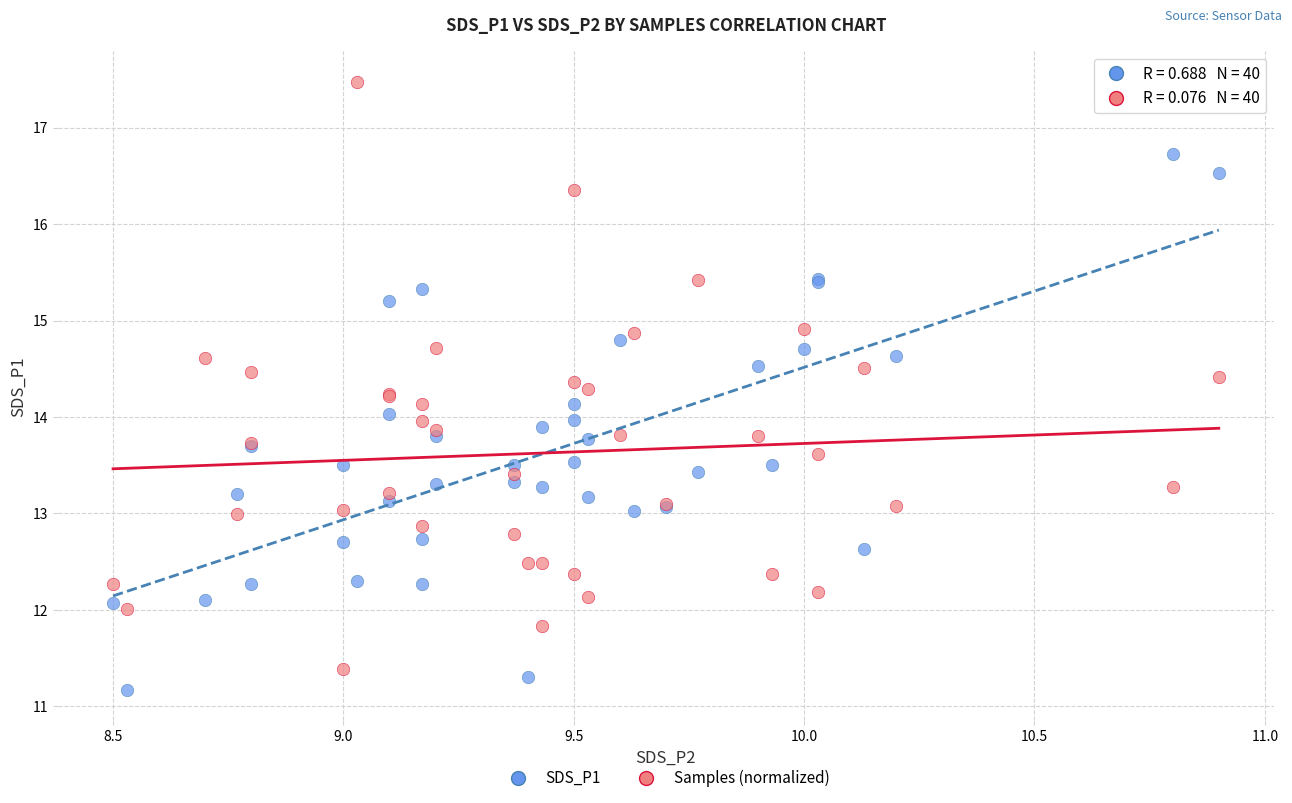

Which series contains the lowest Y value?

SDS_P1